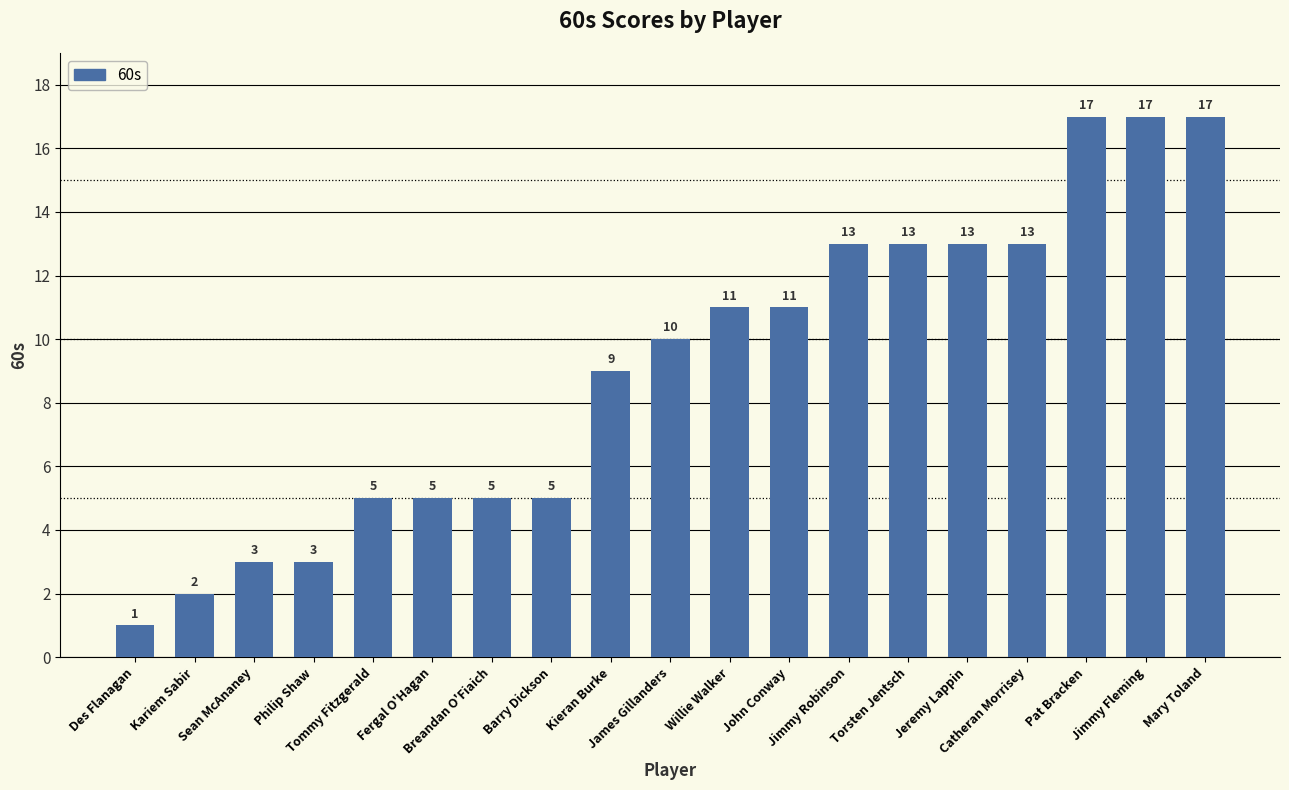

Between Jimmy Robinson and Breandan O'Fiaich, which is larger?

Jimmy Robinson